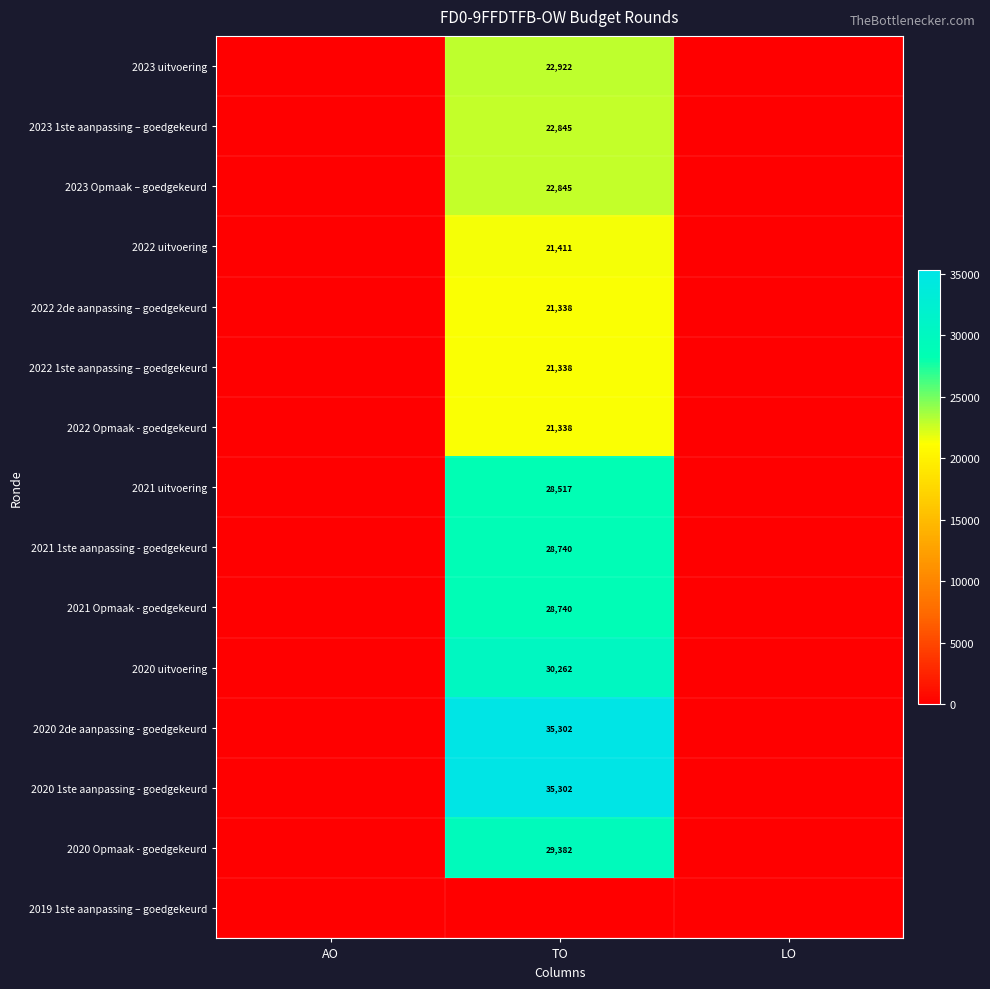

At which category is the sum across all series the highest?

TO